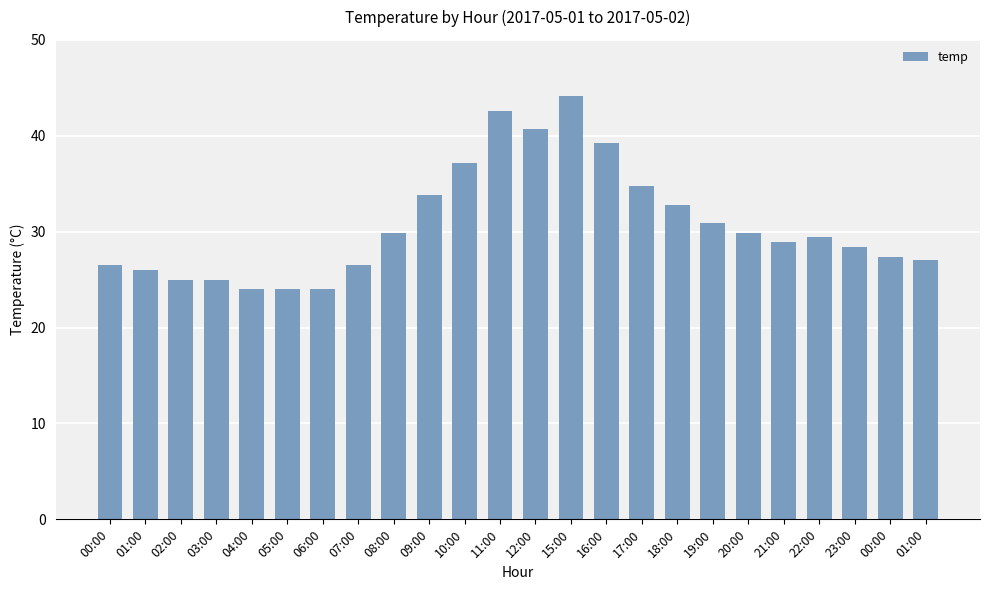

Count the number of categories in the chart.

24